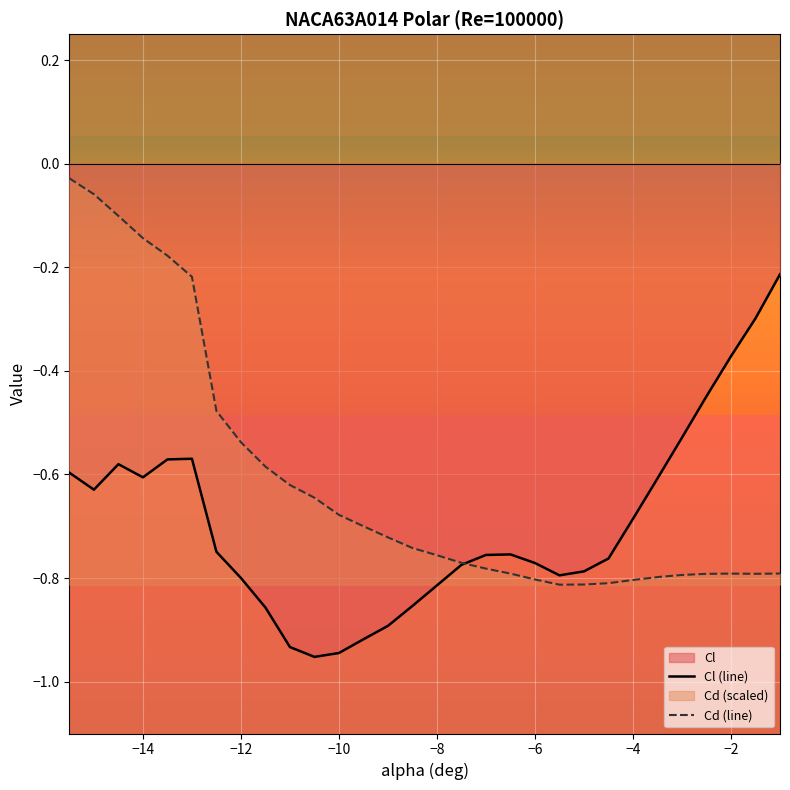

Reading left to right, extract all data points from this chart.

Cl (line): -0.6	-0.6	-0.6	-0.6	-0.6	-0.6	-0.7	-0.8	-0.9	-0.9	-1.0	-0.9	-0.9	-0.9	-0.9	-0.8	-0.8	-0.8	-0.8	-0.8	-0.8	-0.8	-0.8	-0.7	-0.6	-0.5	-0.4	-0.4	-0.3	-0.2
Cd (line): -0.0	-0.1	-0.1	-0.1	-0.2	-0.2	-0.5	-0.5	-0.6	-0.6	-0.6	-0.7	-0.7	-0.7	-0.7	-0.8	-0.8	-0.8	-0.8	-0.8	-0.8	-0.8	-0.8	-0.8	-0.8	-0.8	-0.8	-0.8	-0.8	-0.8